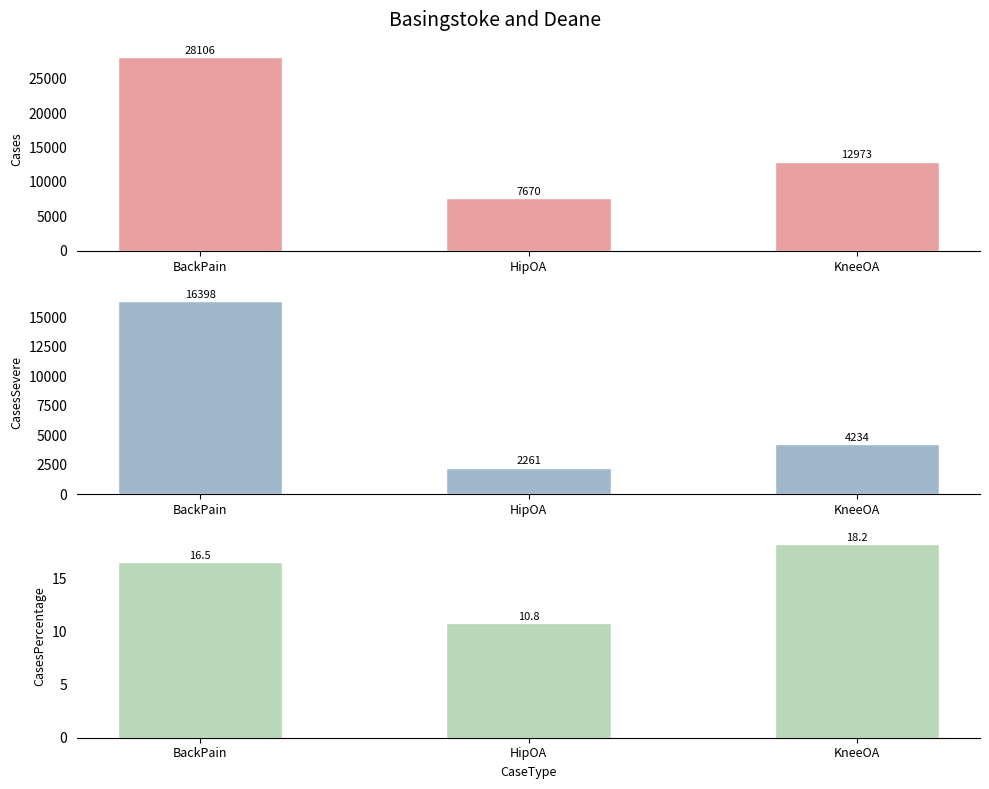

What is the greatest value displayed?

28106.0